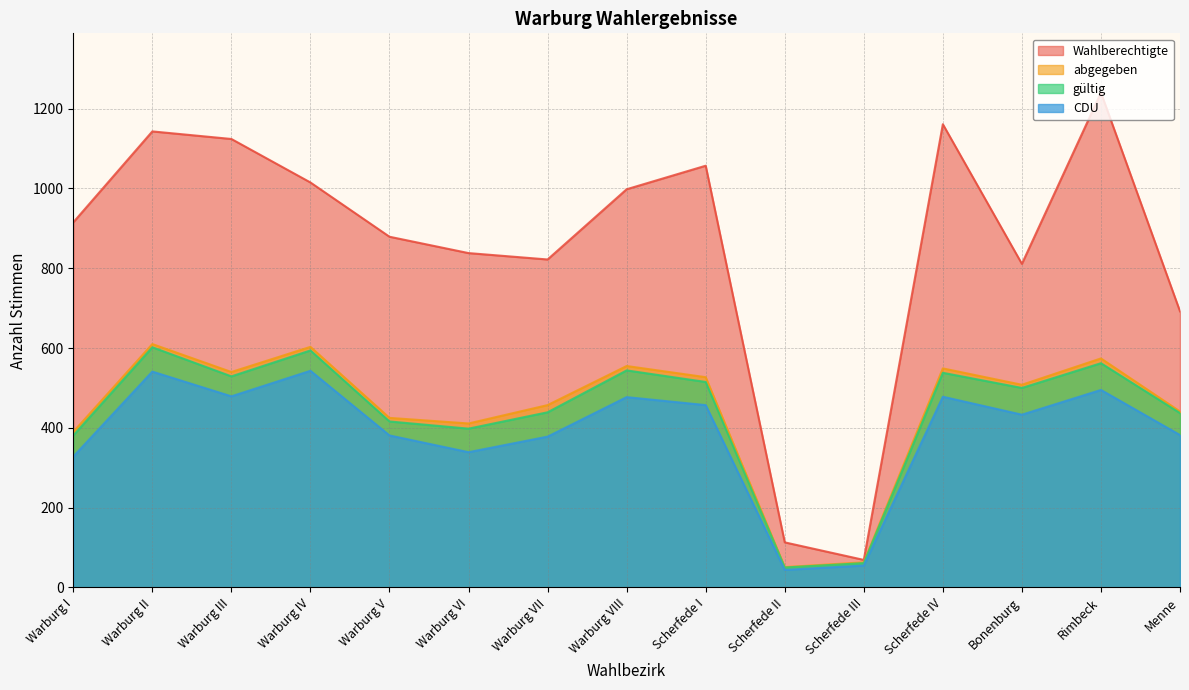

What is the label of the 7th point from the right?

Scherfede I